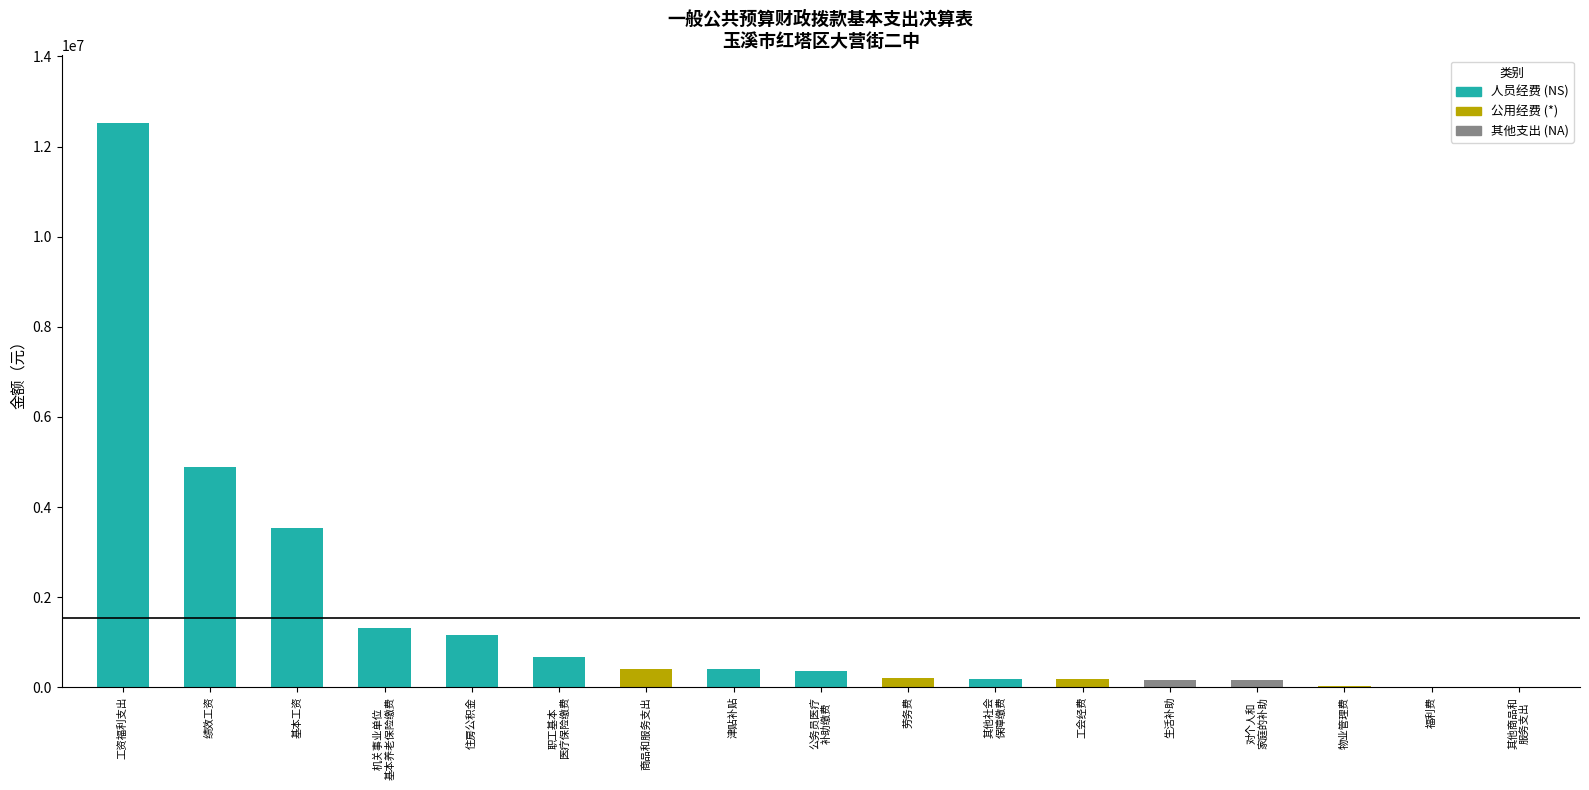

The value at 津贴补贴 is 403741.0. True or false?

True